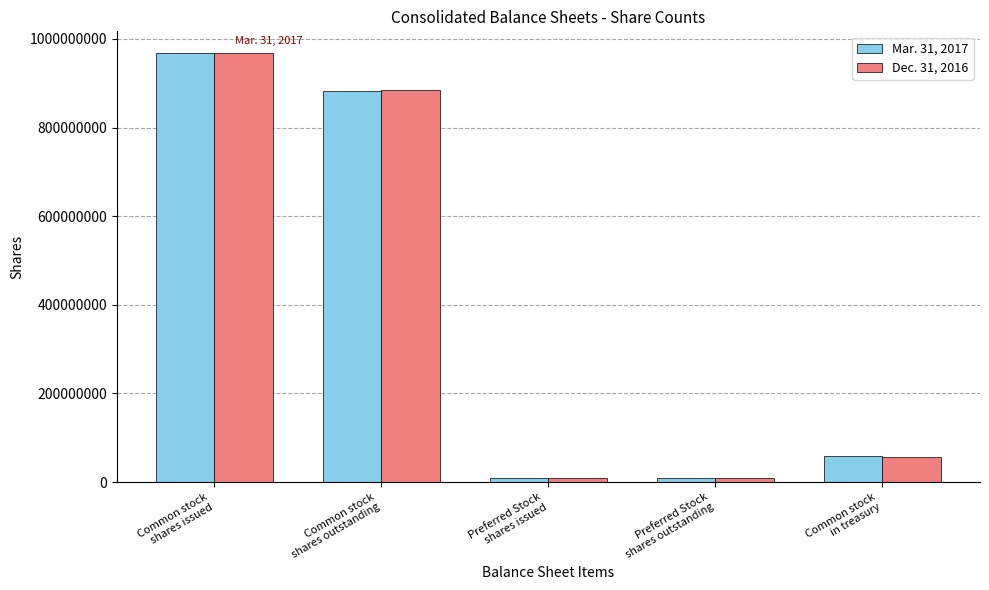

Are the bars grouped side by side (vs. stacked)?

Yes